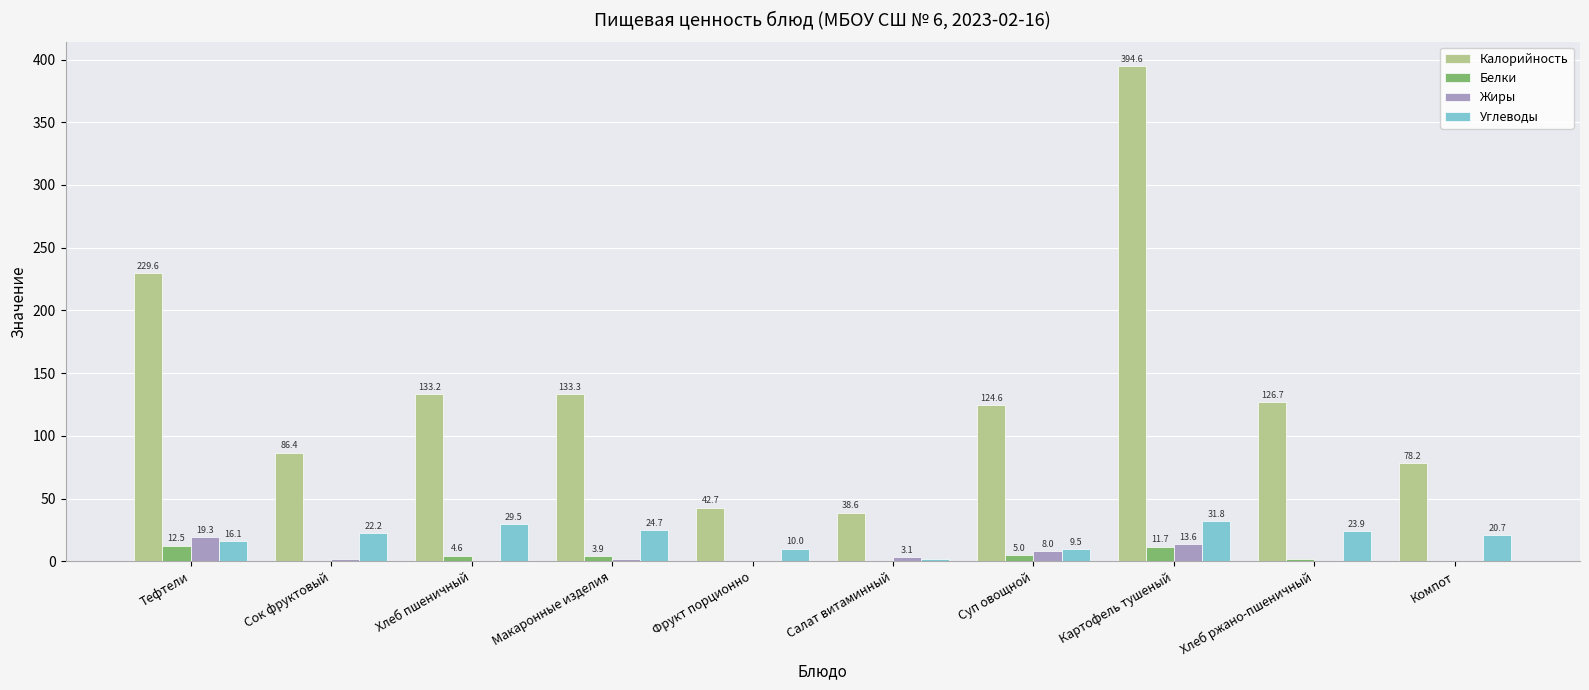

Which category has the highest value in the Жиры series?

Тефтели